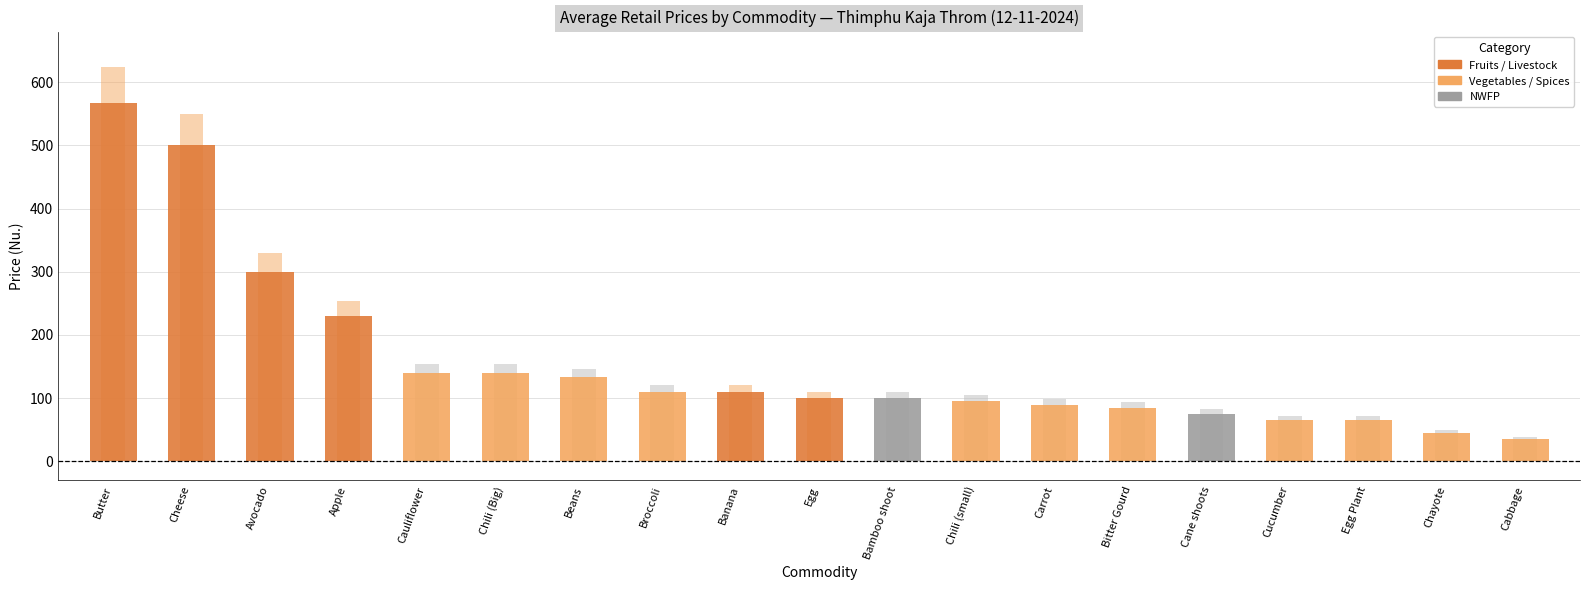

What is the label of the 2nd bar from the right?

Chayote